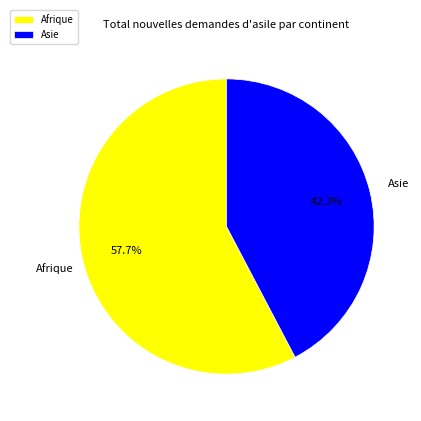

What portion of the pie excludes Afrique?

42.3%